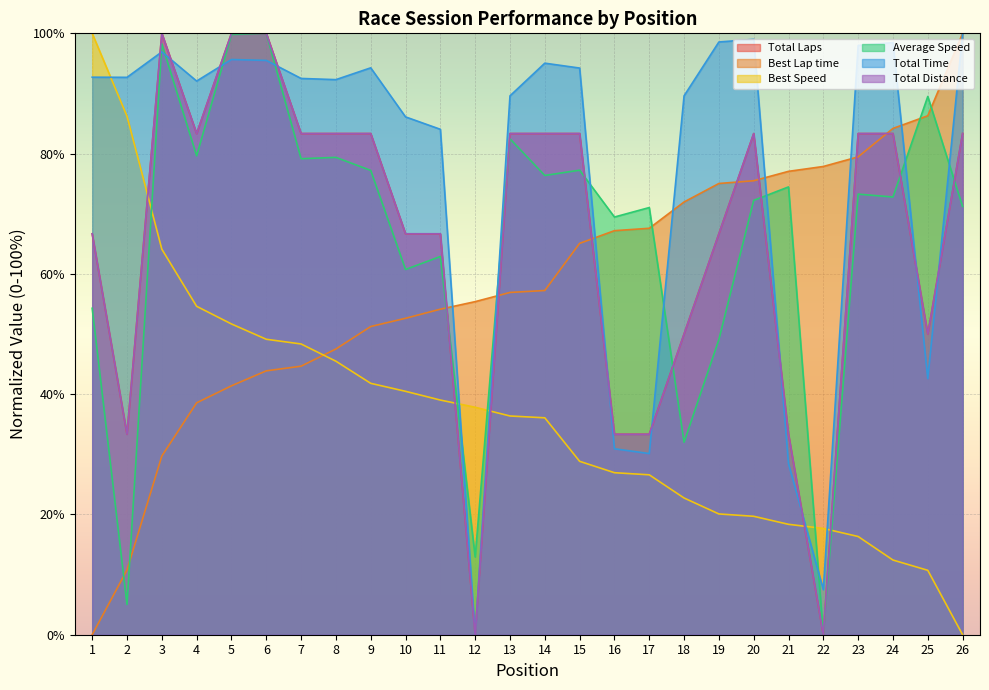

Reading left to right, extract all data points from this chart.

Total Laps: 66.7	33.3	100.0	83.3	100.0	100.0	83.3	83.3	83.3	66.7	66.7	0.0	83.3	83.3	83.3	33.3	33.3	50.0	66.7	83.3	33.3	0.0	83.3	83.3	50.0	83.3
Best Lap time: 0.0	10.8	29.7	38.6	41.4	43.9	44.7	47.5	51.2	52.6	54.1	55.4	56.9	57.2	65.1	67.2	67.6	72.0	75.0	75.5	77.1	77.9	79.5	84.2	86.3	100.0
Best Speed: 100.0	86.2	64.1	54.6	51.7	49.1	48.3	45.5	41.8	40.5	39.0	37.8	36.4	36.1	28.8	26.9	26.6	22.7	20.1	19.7	18.4	17.7	16.3	12.4	10.7	0.0
Average Speed: 54.3	5.0	98.3	79.6	99.8	100.0	79.2	79.4	77.2	60.7	62.9	12.9	82.5	76.4	77.2	69.5	71.0	32.0	49.1	72.2	74.5	0.0	73.3	72.8	89.5	71.2
Total Time: 92.7	92.7	96.9	92.1	95.6	95.5	92.5	92.3	94.3	86.1	84.0	0.0	89.6	95.0	94.2	30.9	30.1	89.6	98.6	99.0	28.4	7.5	98.0	98.5	42.6	100.0
Total Distance: 66.7	33.3	100.0	83.3	100.0	100.0	83.3	83.3	83.3	66.7	66.7	0.0	83.3	83.3	83.3	33.3	33.3	50.0	66.7	83.3	33.3	0.0	83.3	83.3	50.0	83.3